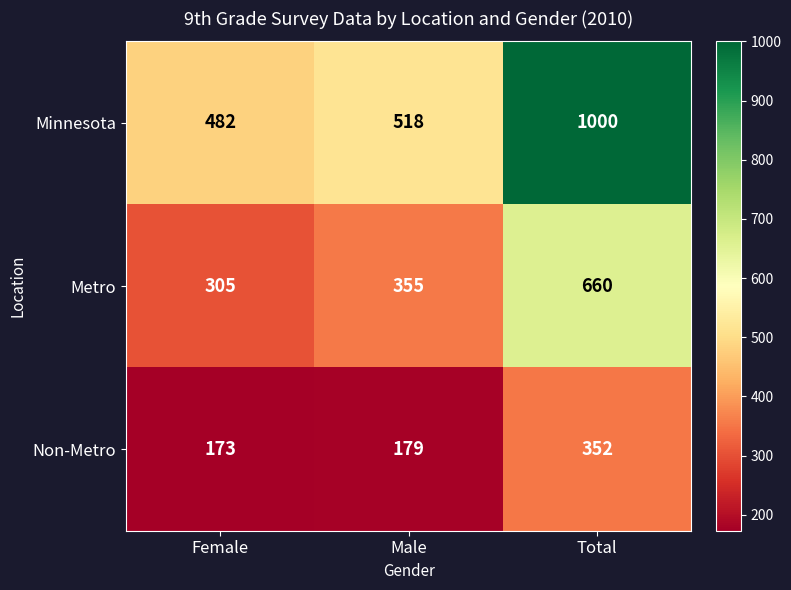

Rank the series by their average value, from lowest to highest.

Non-Metro, Metro, Minnesota